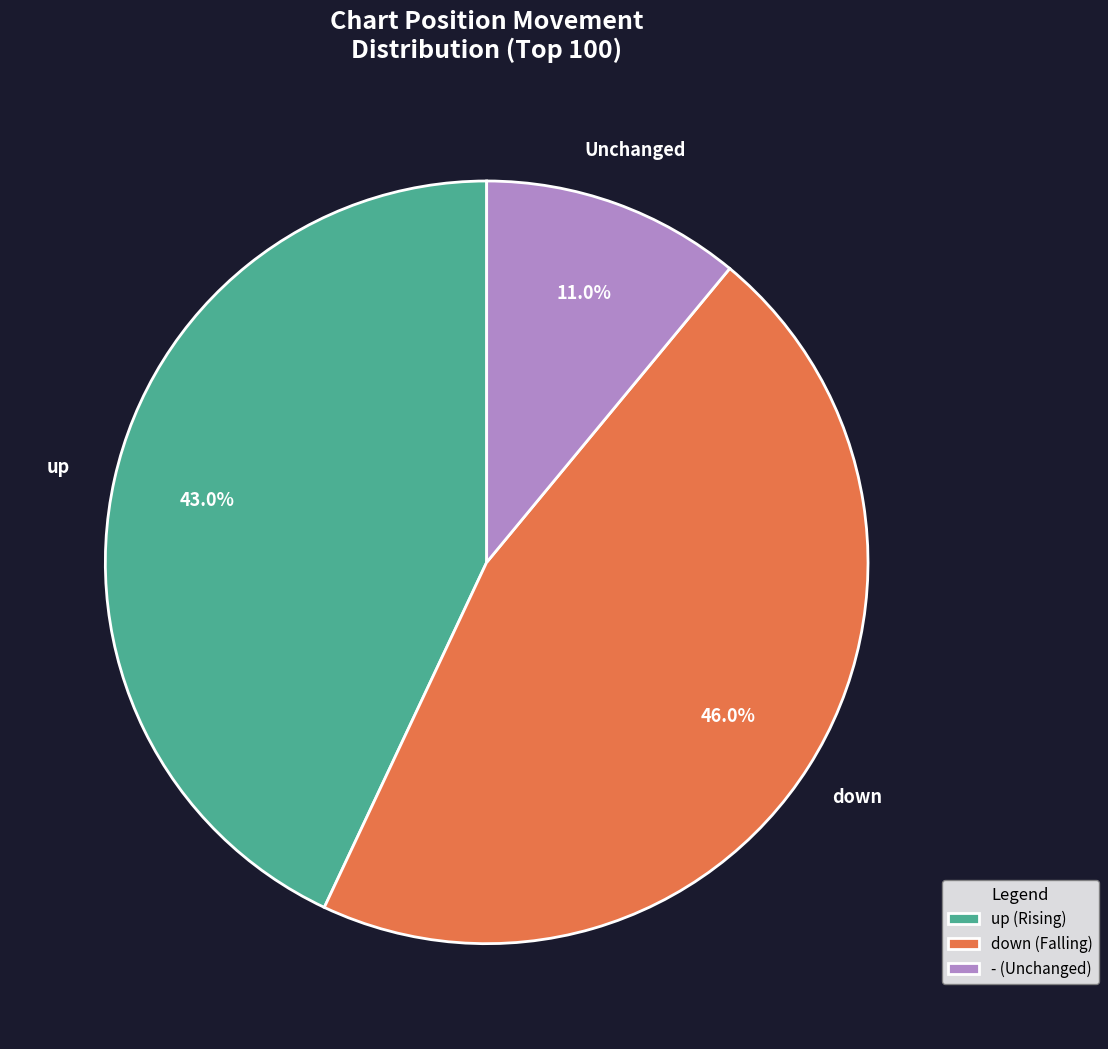

Rank the categories by value from highest to lowest.

down, up, -